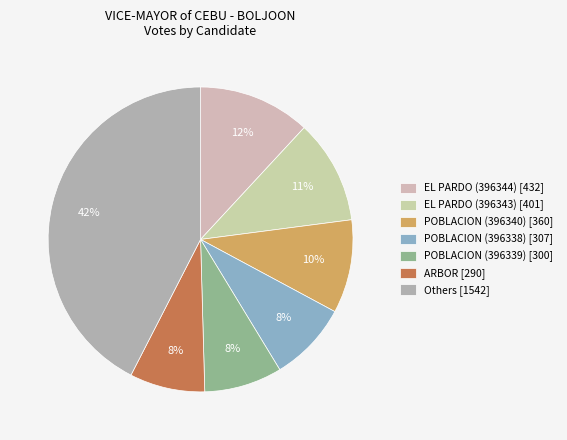

How many segments does this pie chart have?

7